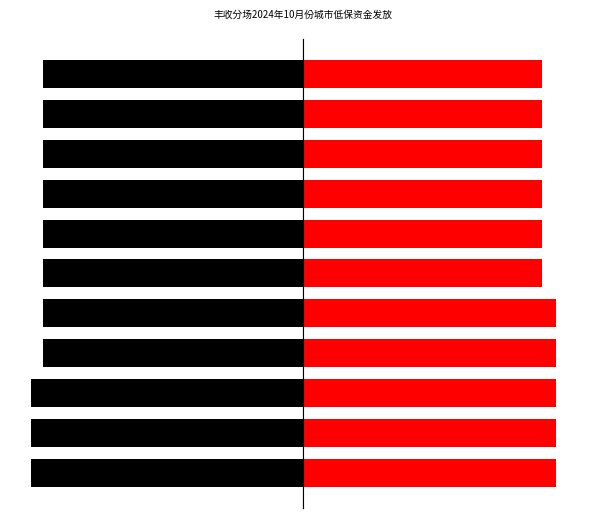

Which series has the widest spread of values?

右侧人员